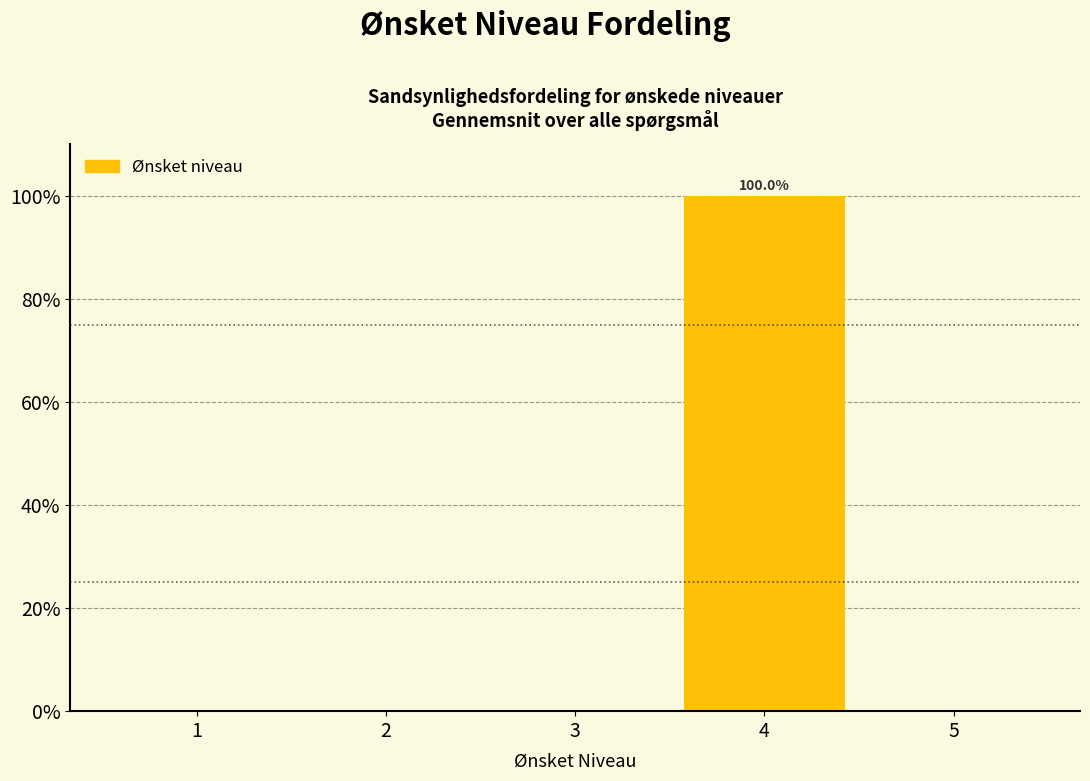

Which range on the x-axis has the tallest bar?

3.5 to 4.5